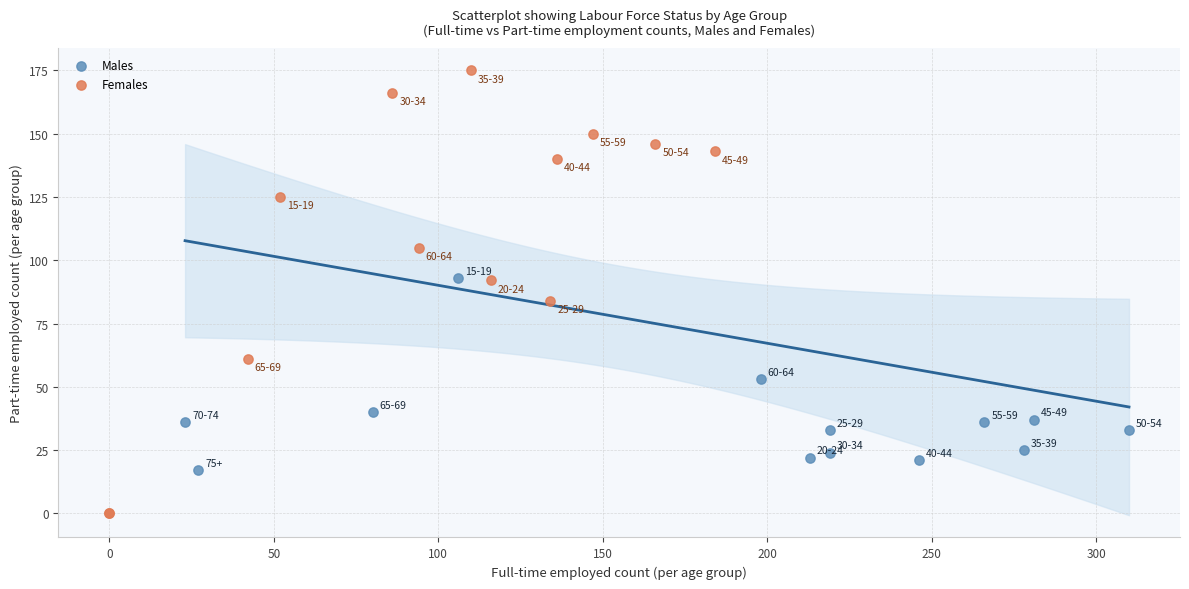

Which series has the widest spread of Y values?

Females